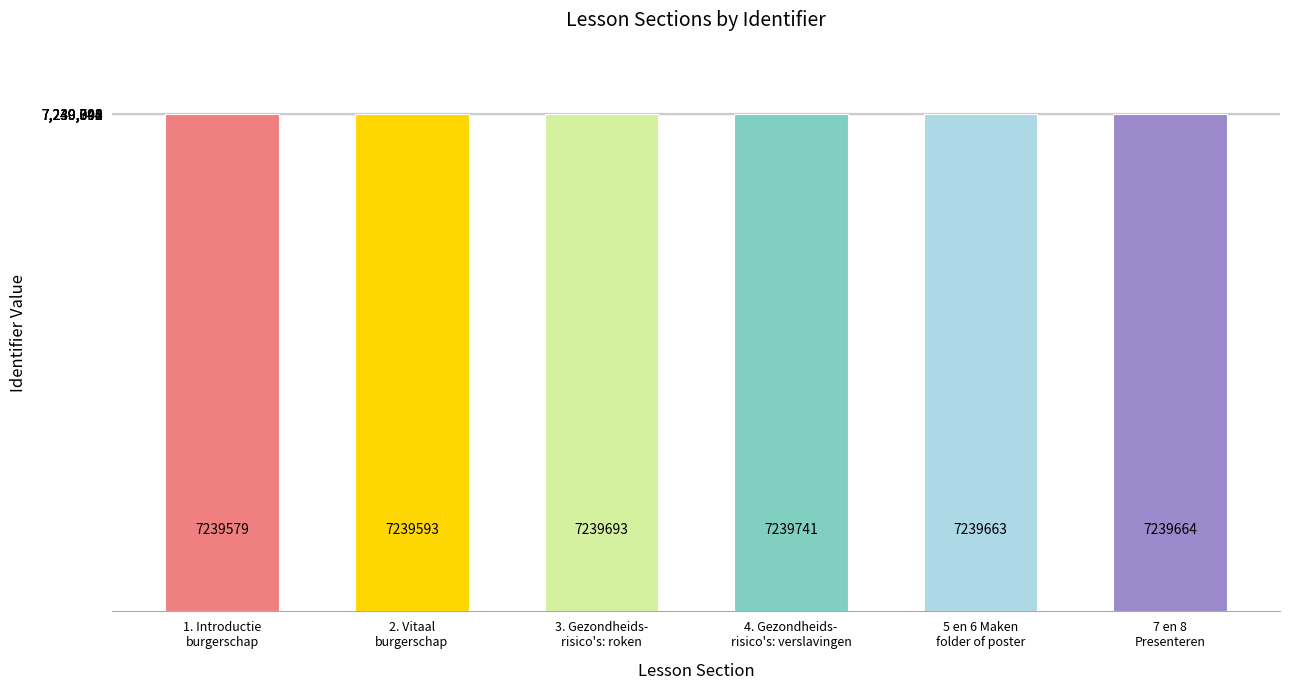

How many bars are there in total?

6